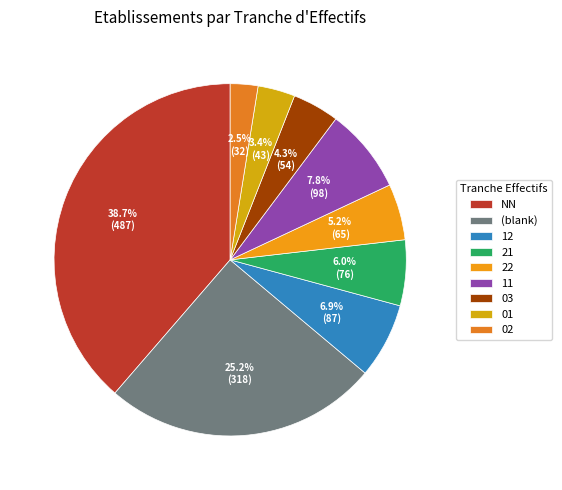

Which category has the biggest portion of the pie?

NN